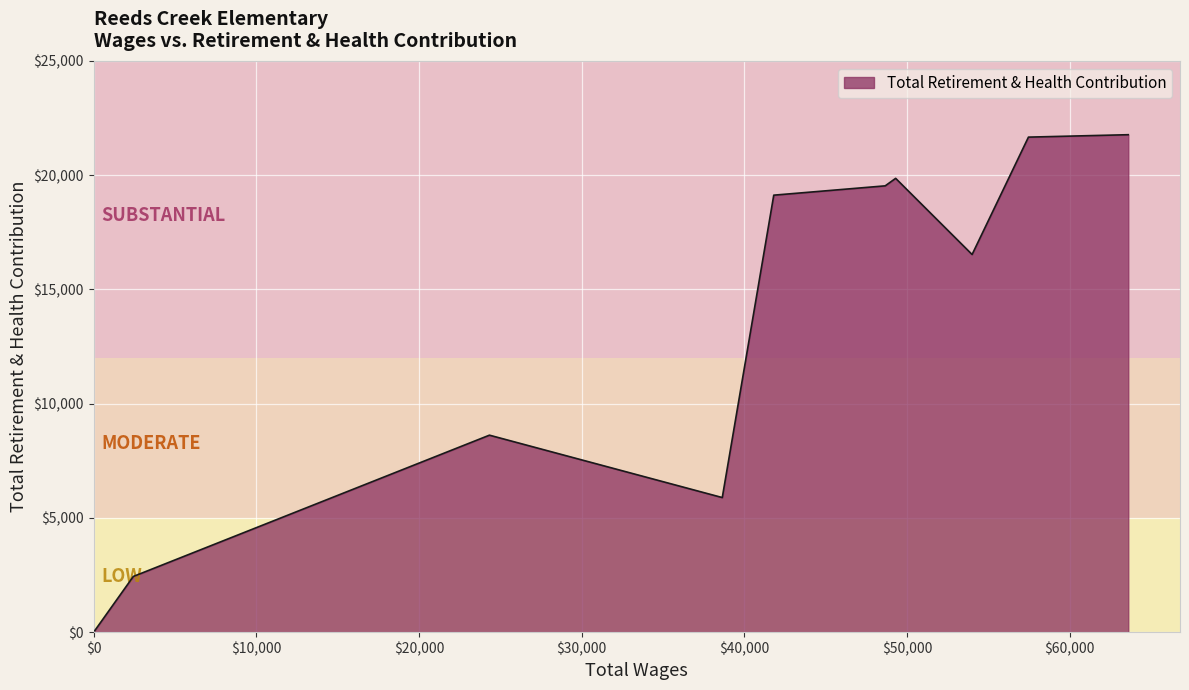

Does the chart display data point markers on the line(s)?

No